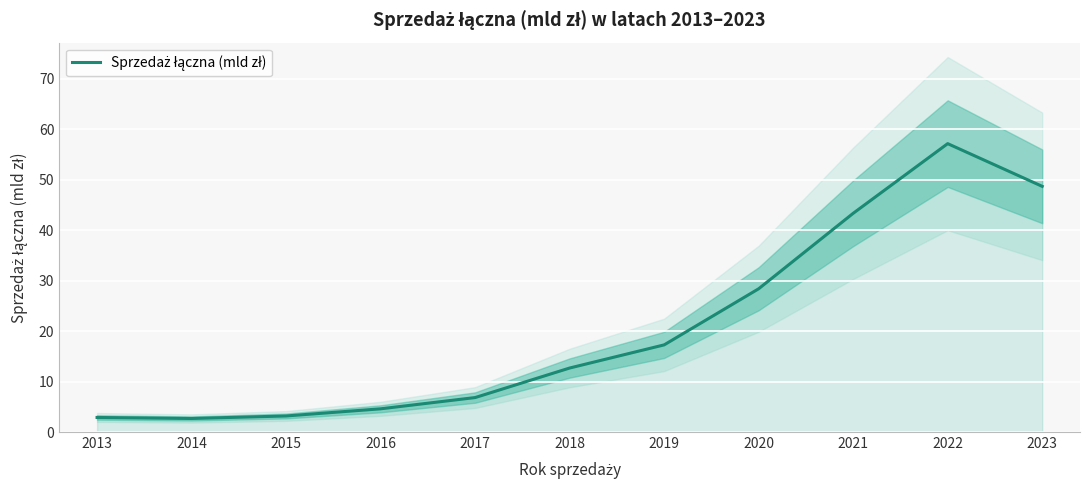

Rank the categories by value from lowest to highest.

2014, 2013, 2015, 2016, 2017, 2018, 2019, 2020, 2021, 2023, 2022